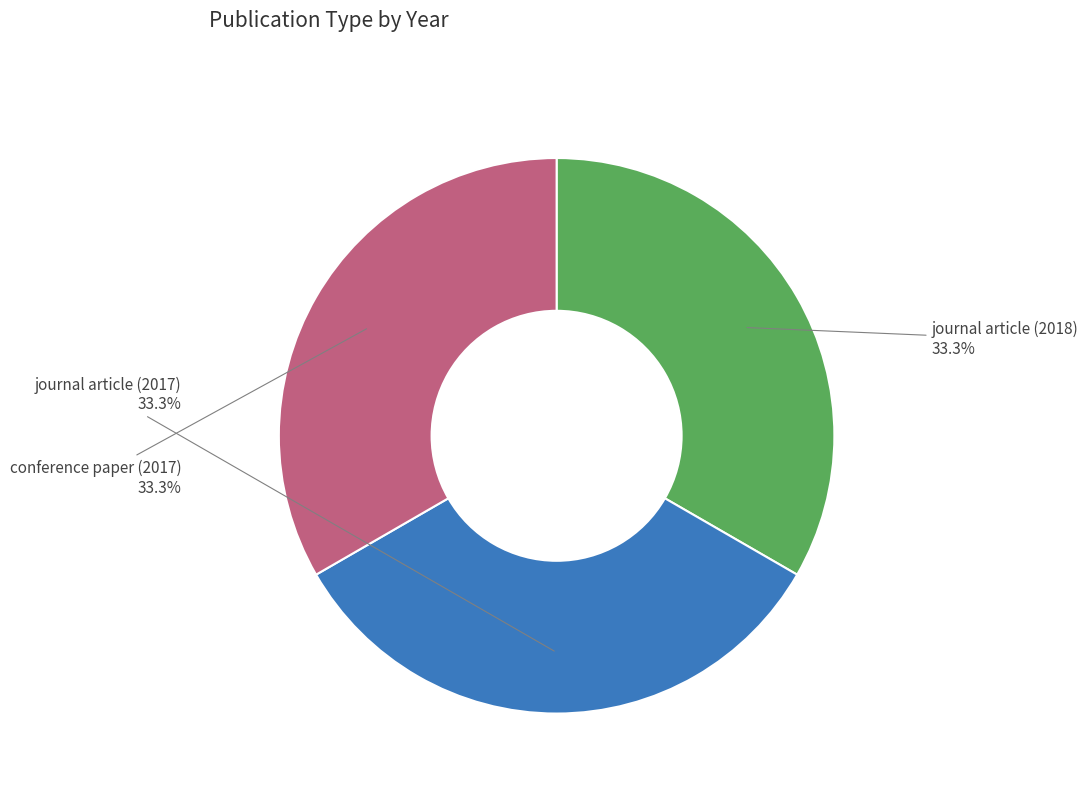

Count the number of slices in the pie.

3